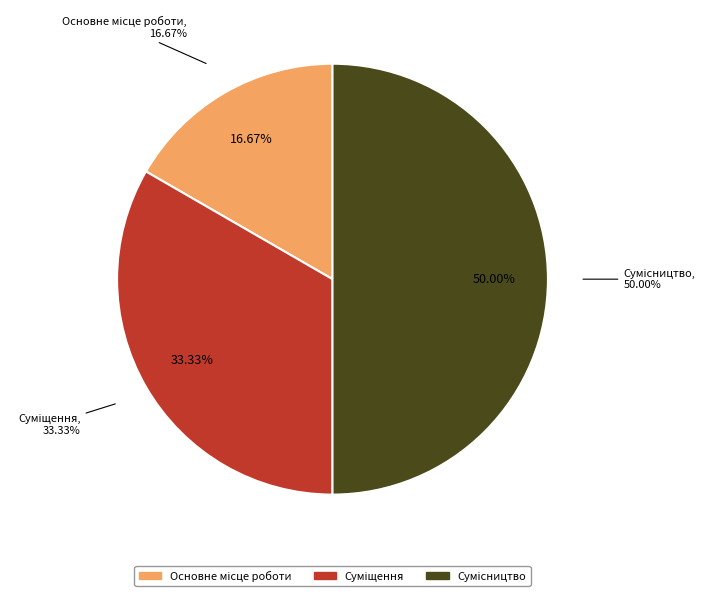

What is the largest slice in the pie chart?

Сумісництво